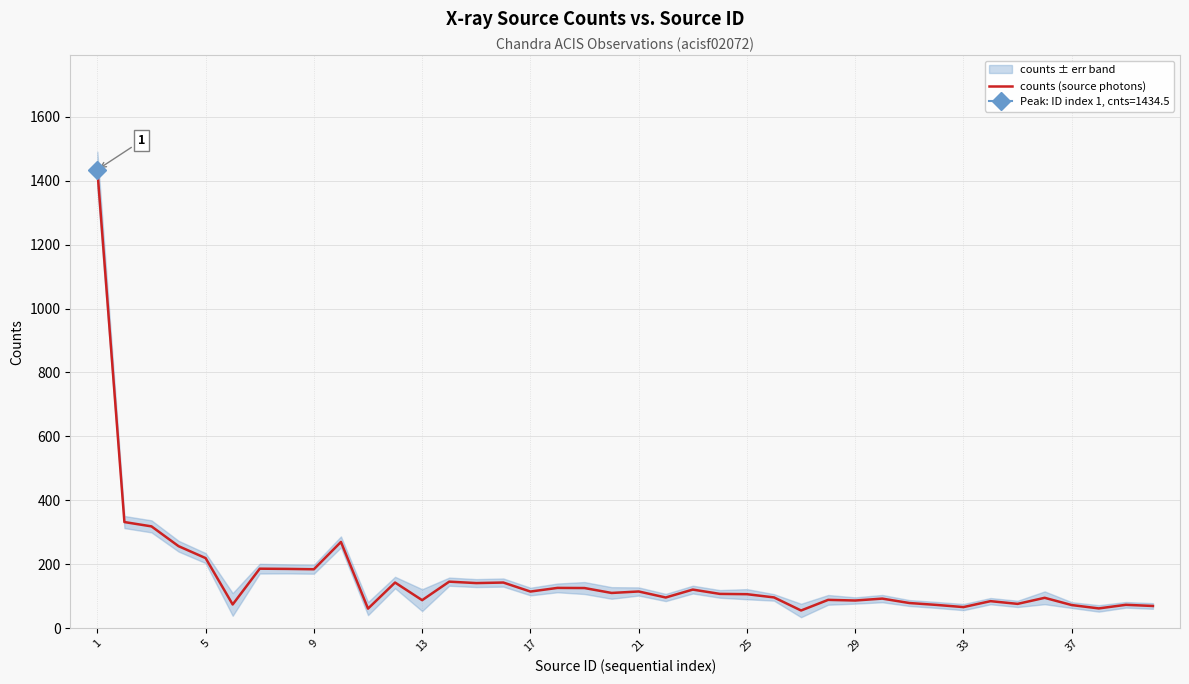

What is the change in value from 1 to 21?

-1320.1